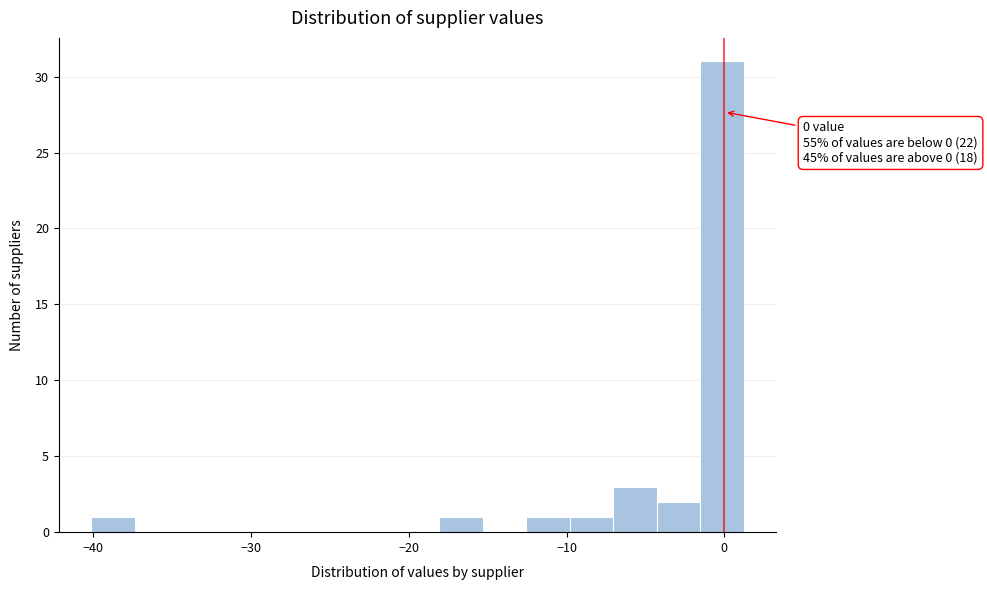

Read against the x-axis, roughly where is the centre of the tallest bar?

0